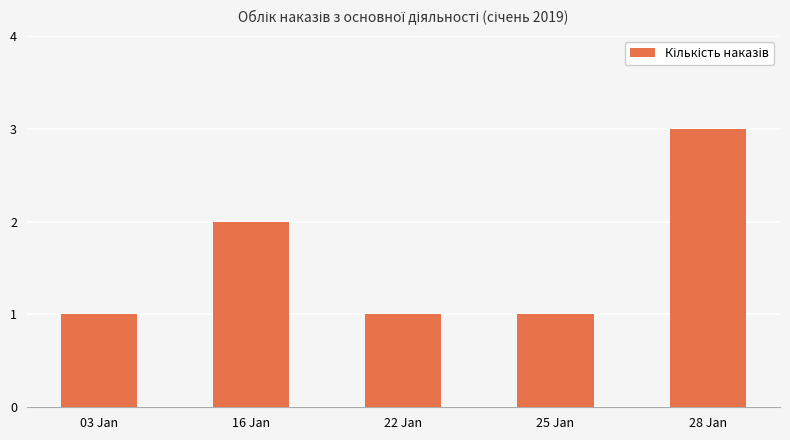

Reading left to right, extract all data points from this chart.

1	2	1	1	3